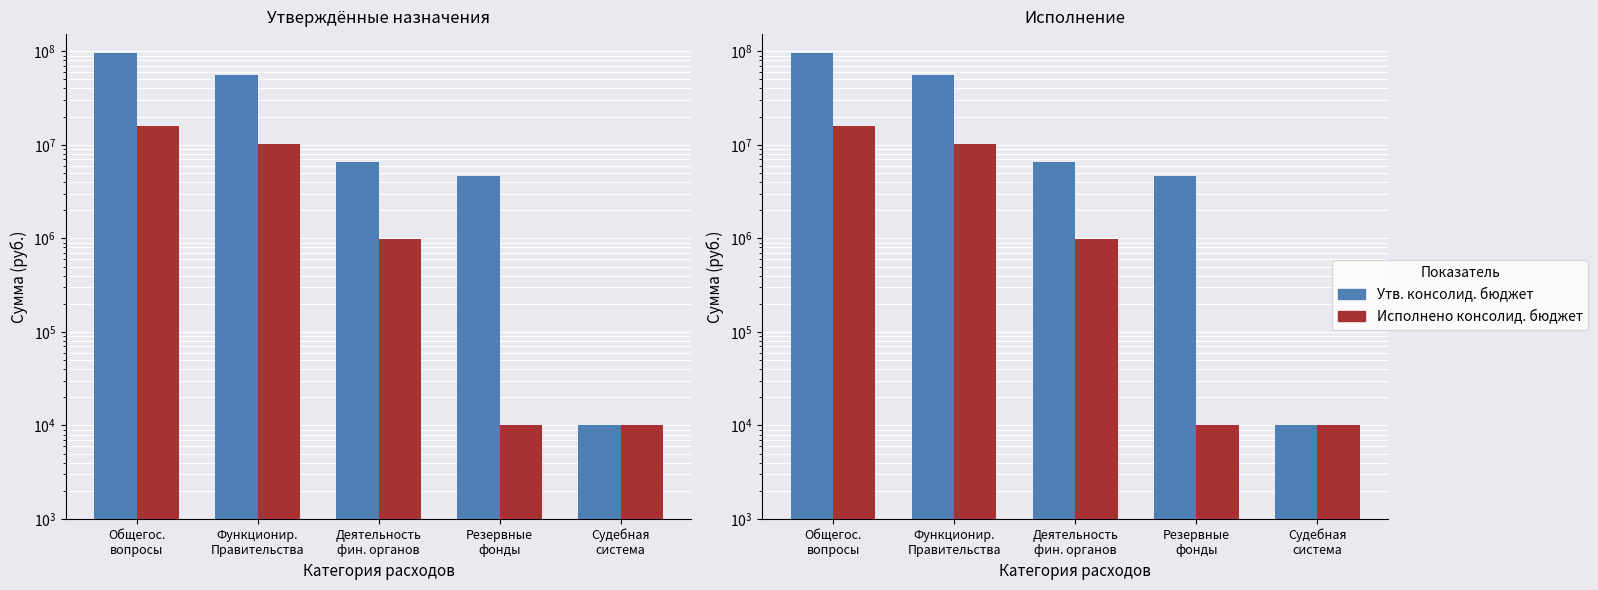

True or false: Исполнено консолид. бюджет has a value of 2060.6 at Судебная
система.

False